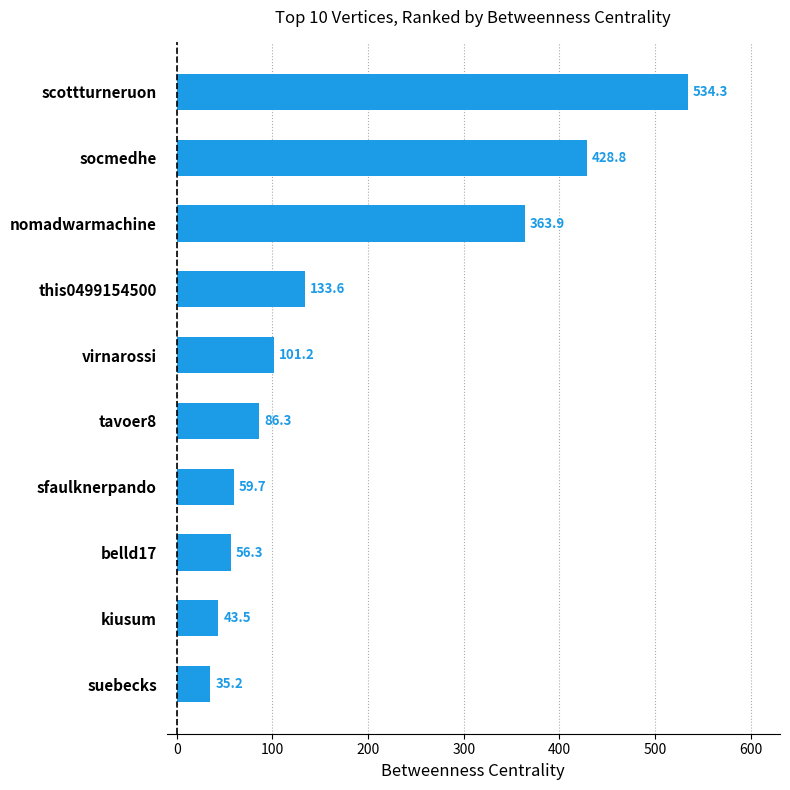

What is the sum of all values?

1842.8